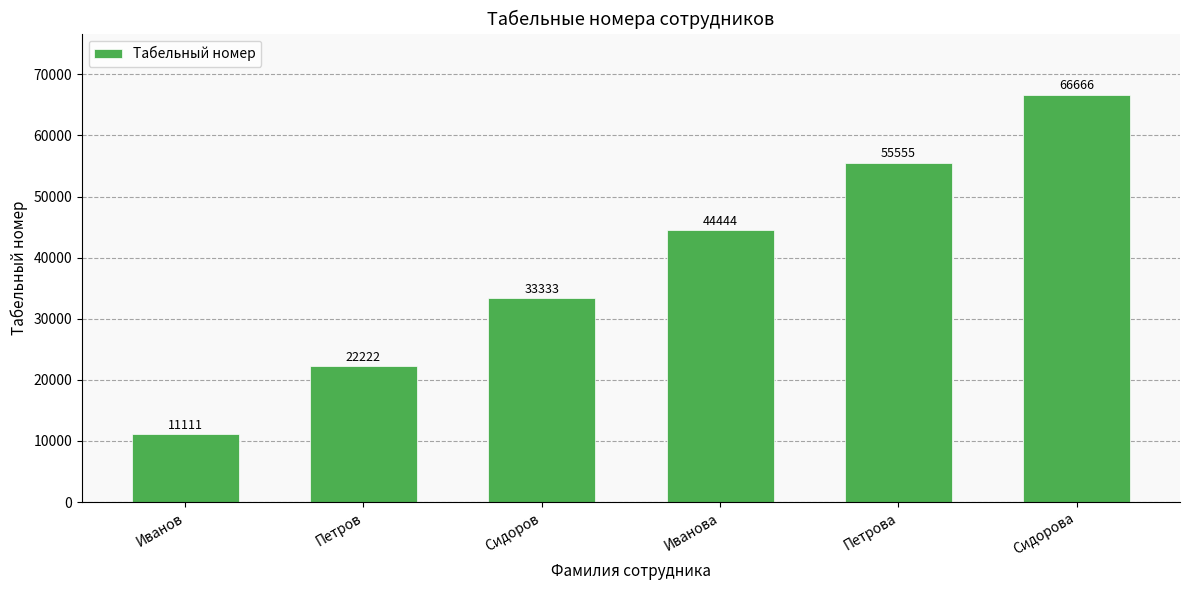

Where is the data nearest to the value 38888?

Сидоров